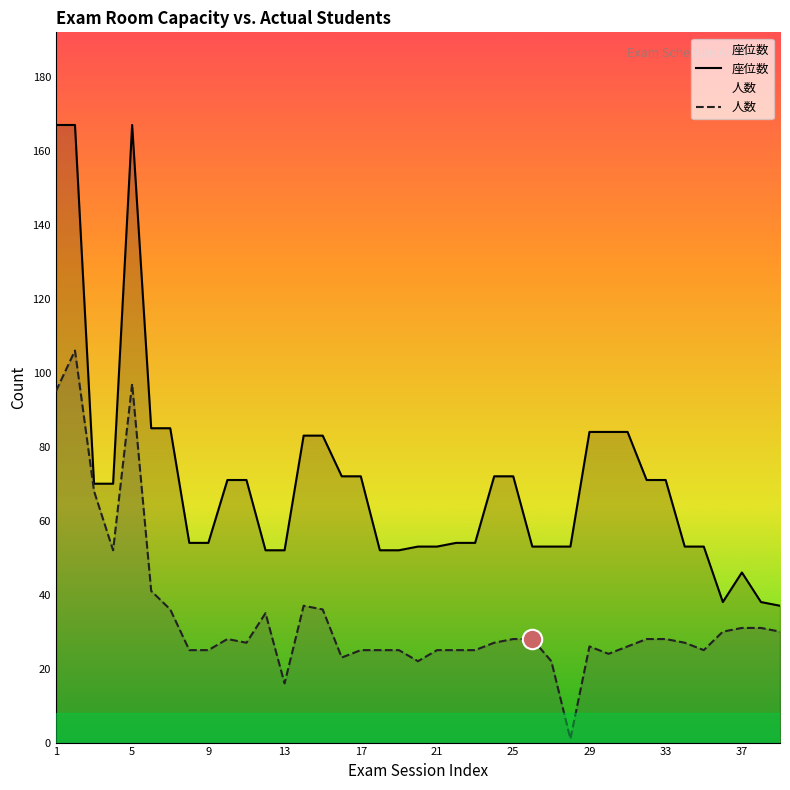

At which label does 人数 first exceed 27?

1